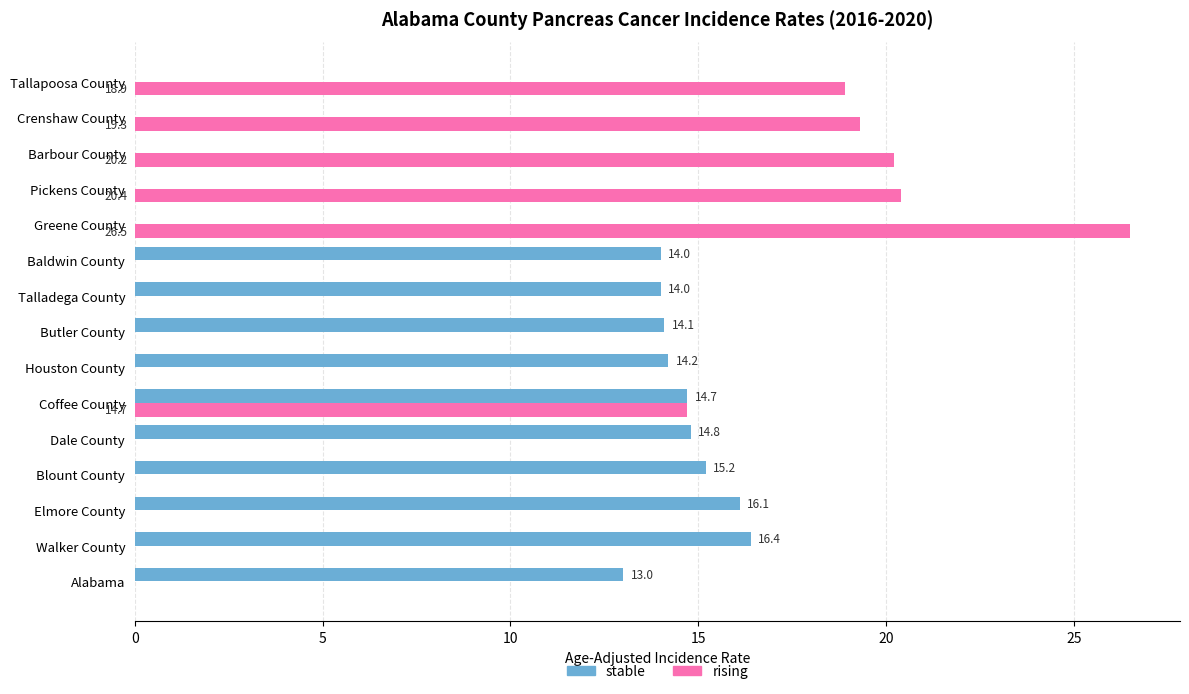

At which category is the sum across all series the highest?

Coffee County